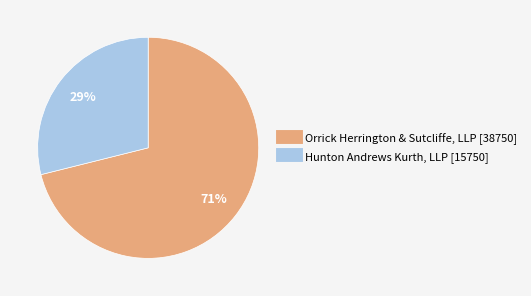

How many segments does this pie chart have?

2